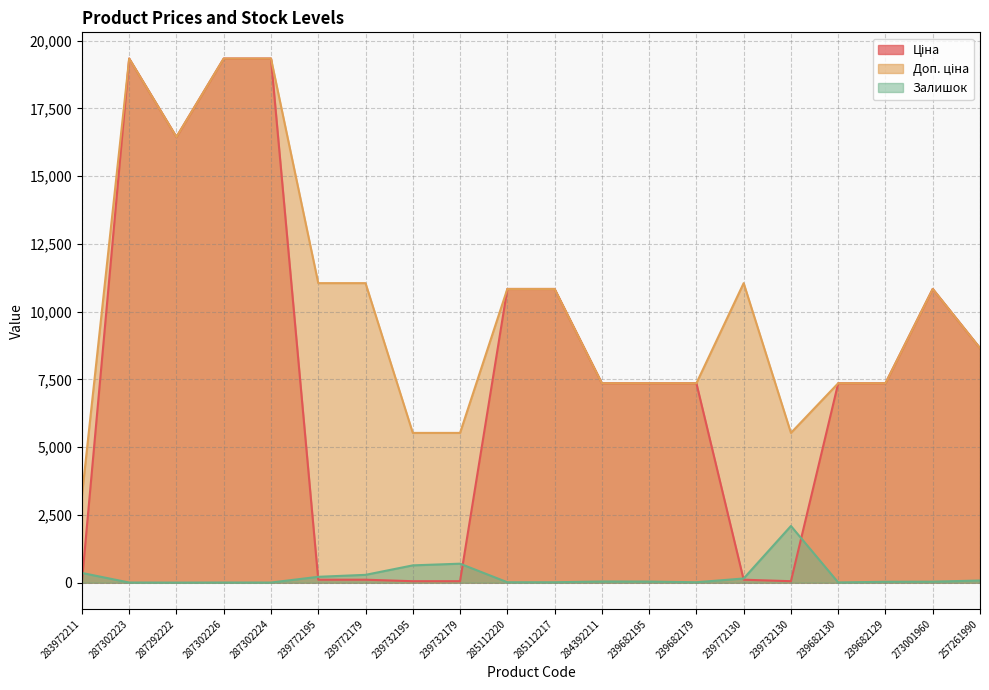

Reading right to left, what are all the values shown in this chart?

Ціна: 8656.2	10840.1	7360.2	7360.2	55.3	110.5	7360.2	7360.2	7360.2	10840.1	10840.1	55.3	55.3	110.5	110.5	19343.1	19343.1	16448.2	19343.1	32.0
Доп. ціна: 8656.2	10840.1	7360.2	7360.2	5528.0	11055.0	7360.2	7360.2	7360.2	10840.1	10840.1	5528.0	5528.0	11055.0	11055.0	19343.1	19343.1	16448.2	19343.1	3205.0
Залишок: 81.0	38.0	34.0	10.0	2093.0	156.0	17.0	42.0	45.0	17.0	17.0	702.0	640.0	290.0	218.0	6.0	7.0	4.0	7.0	360.0